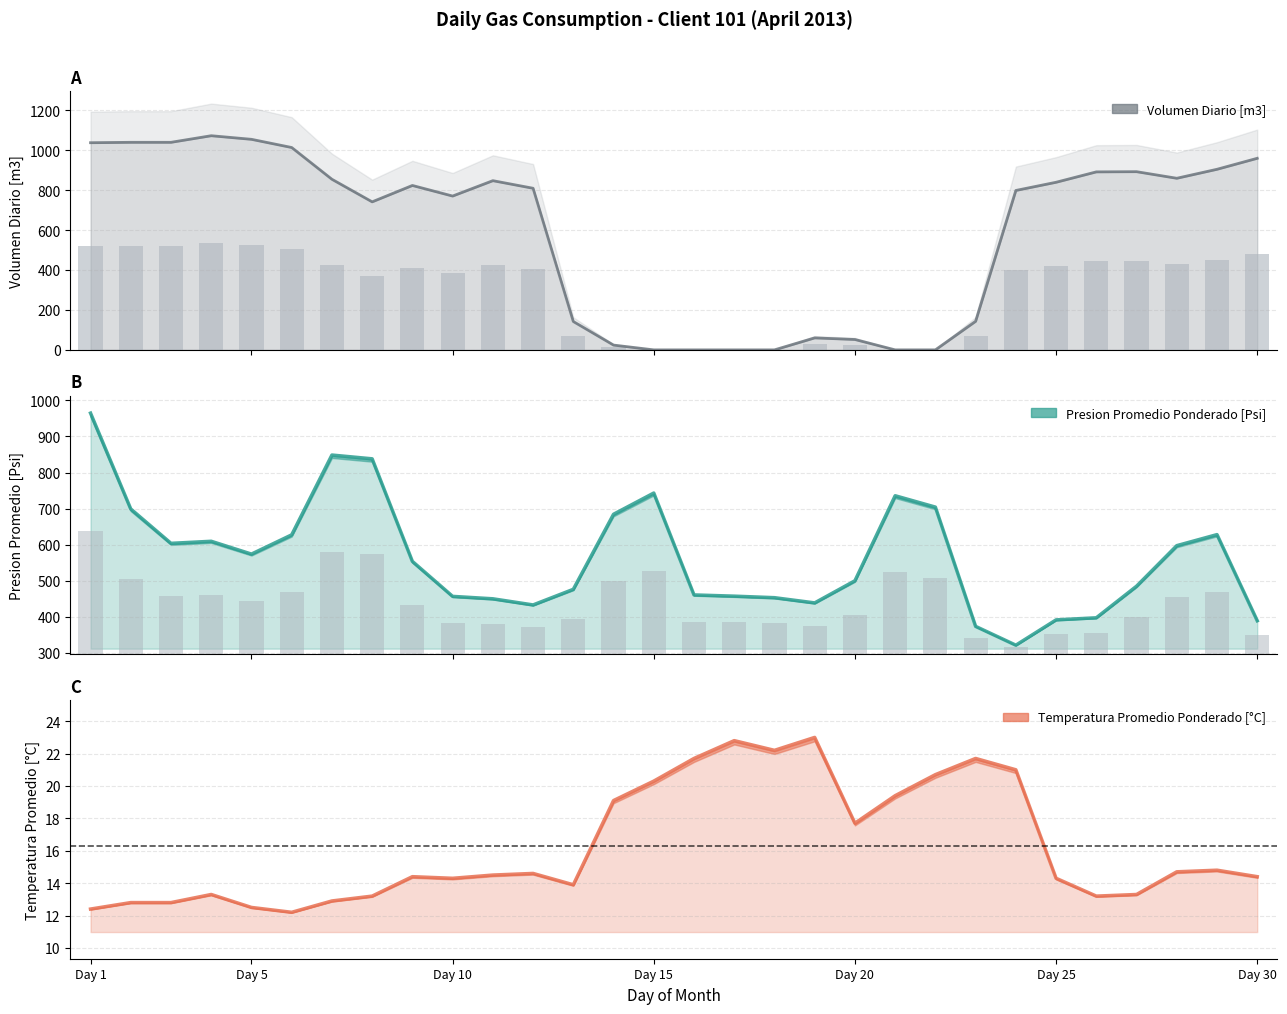

What is the sum of the Volumen Diario [m3] values at 7 and 25?

1693.0